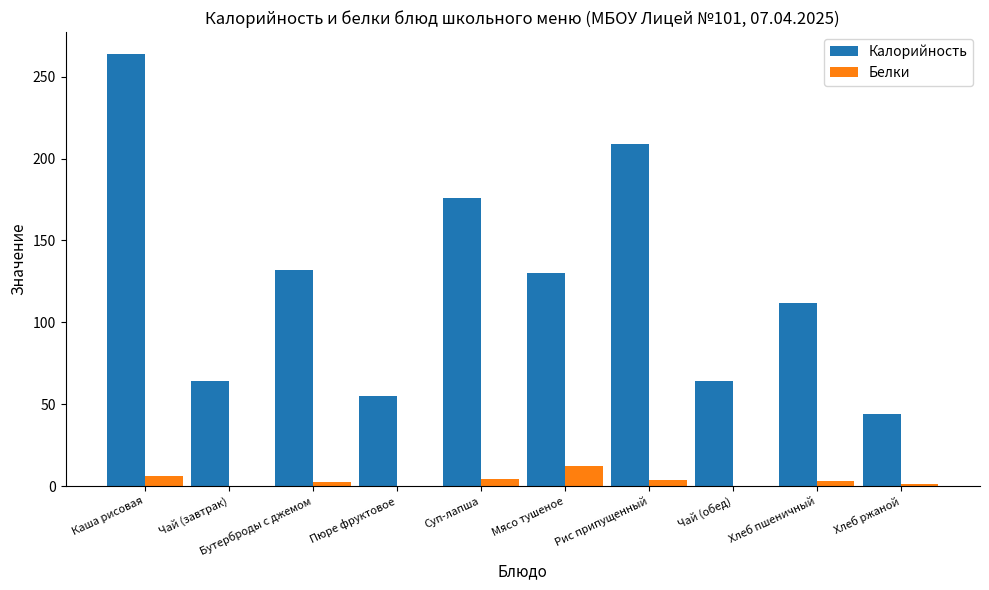

What is the sum of all Калорийность values?

1250.0